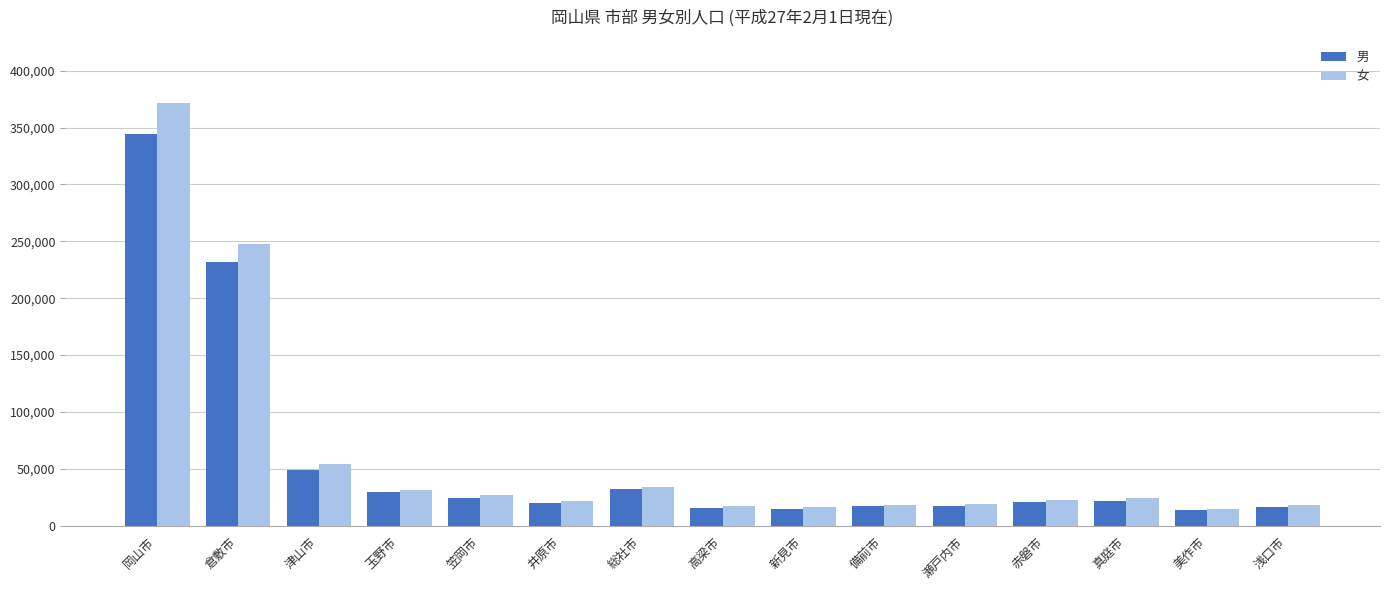

At how many categories does at least one series exceed 324047?

1